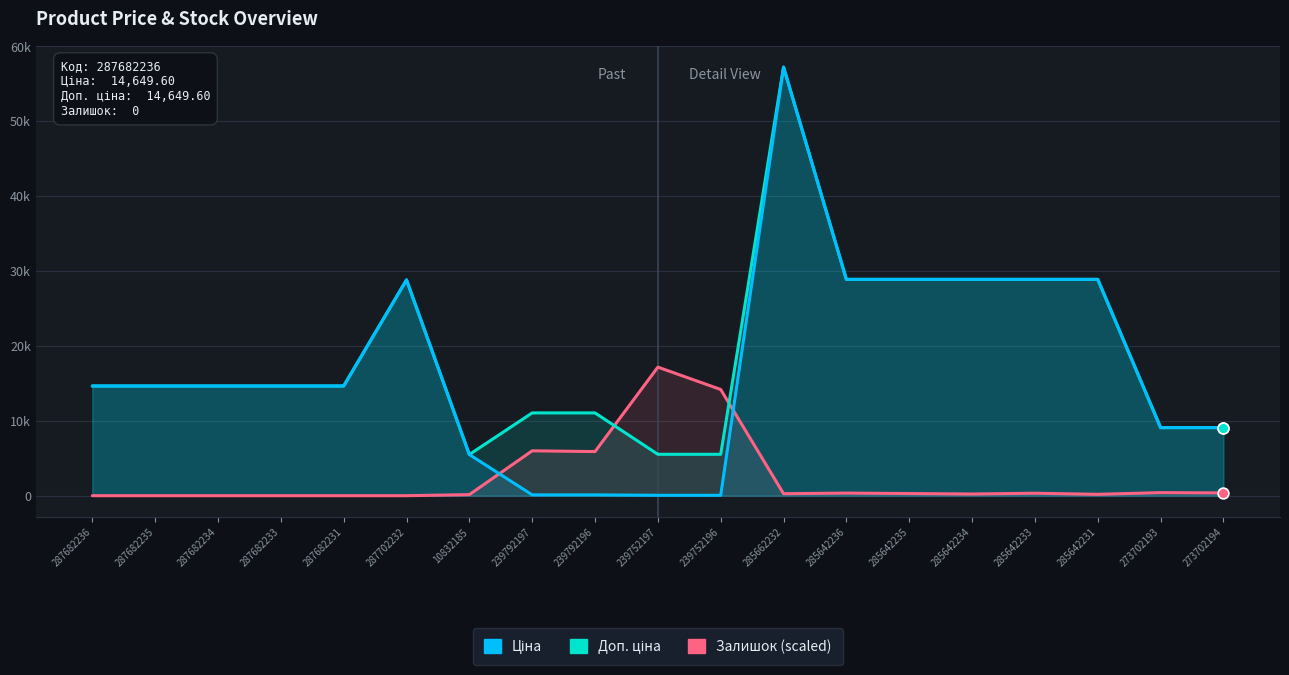

At how many categories does at least one series exceed 19464?

7